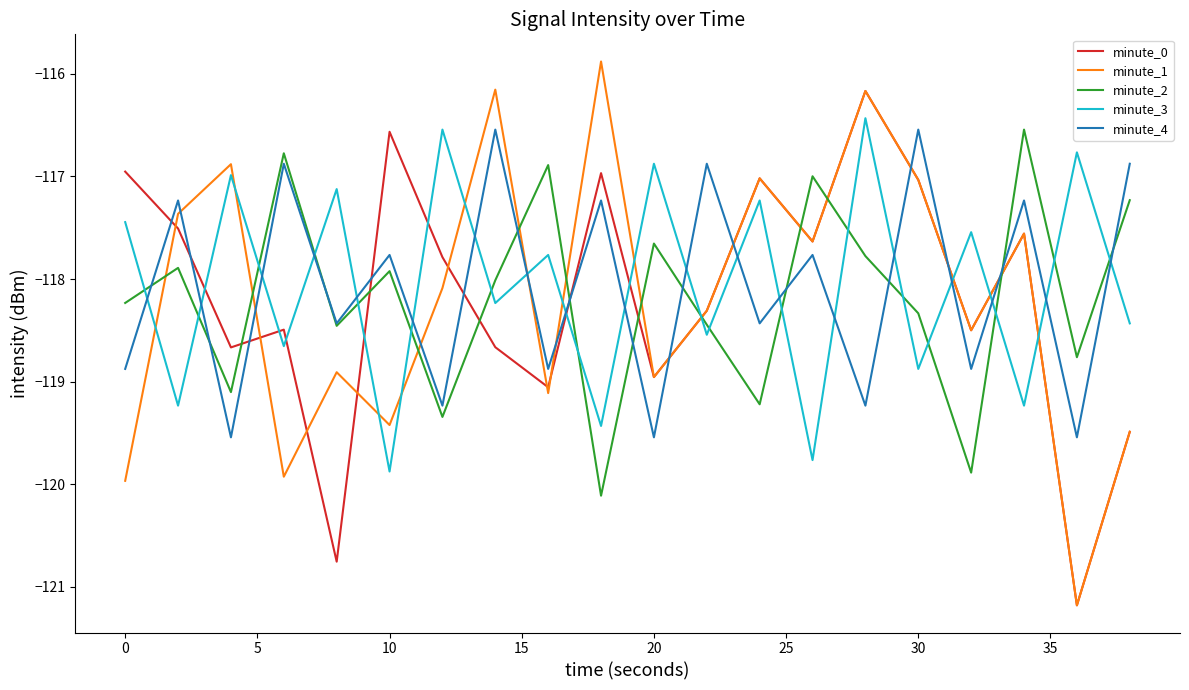

How many lines are shown in the chart?

5